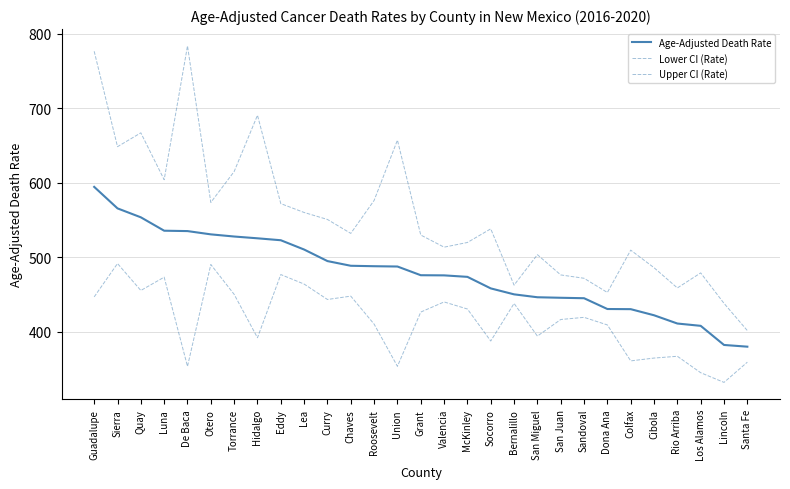

Does the chart display data point markers on the line(s)?

No